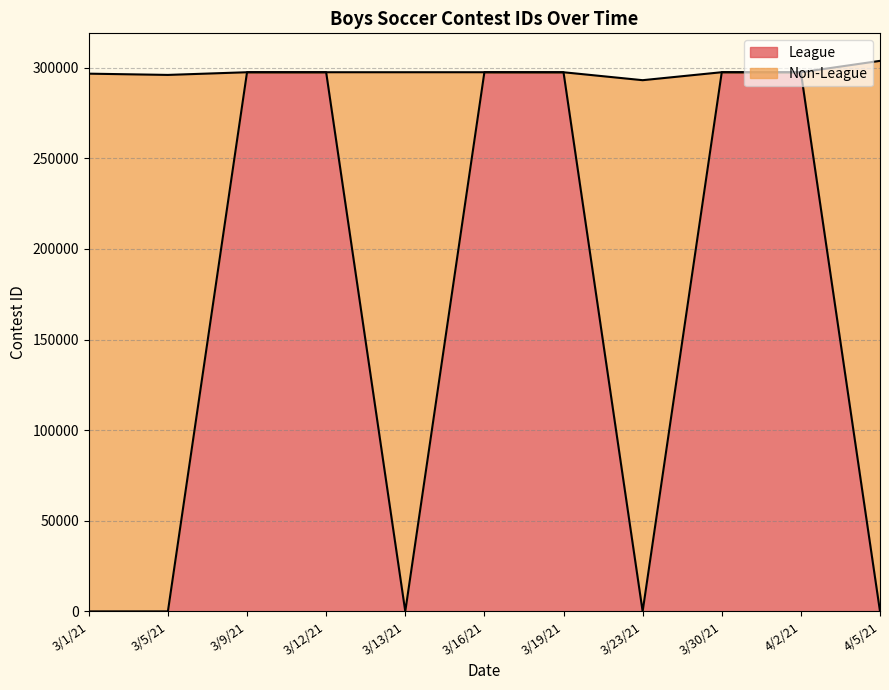

Reading left to right, extract all data points from this chart.

3/1/21=0	3/5/21=0	3/9/21=297524	3/12/21=297525	3/13/21=0	3/16/21=297529	3/19/21=297510	3/23/21=0	3/30/21=297531	4/2/21=297505	4/5/21=0